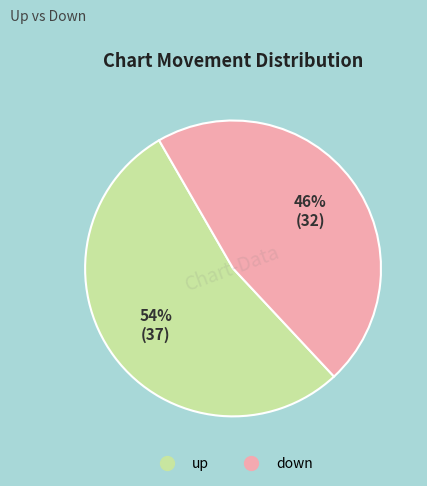

Combined, do down and up account for over 50%?

Yes